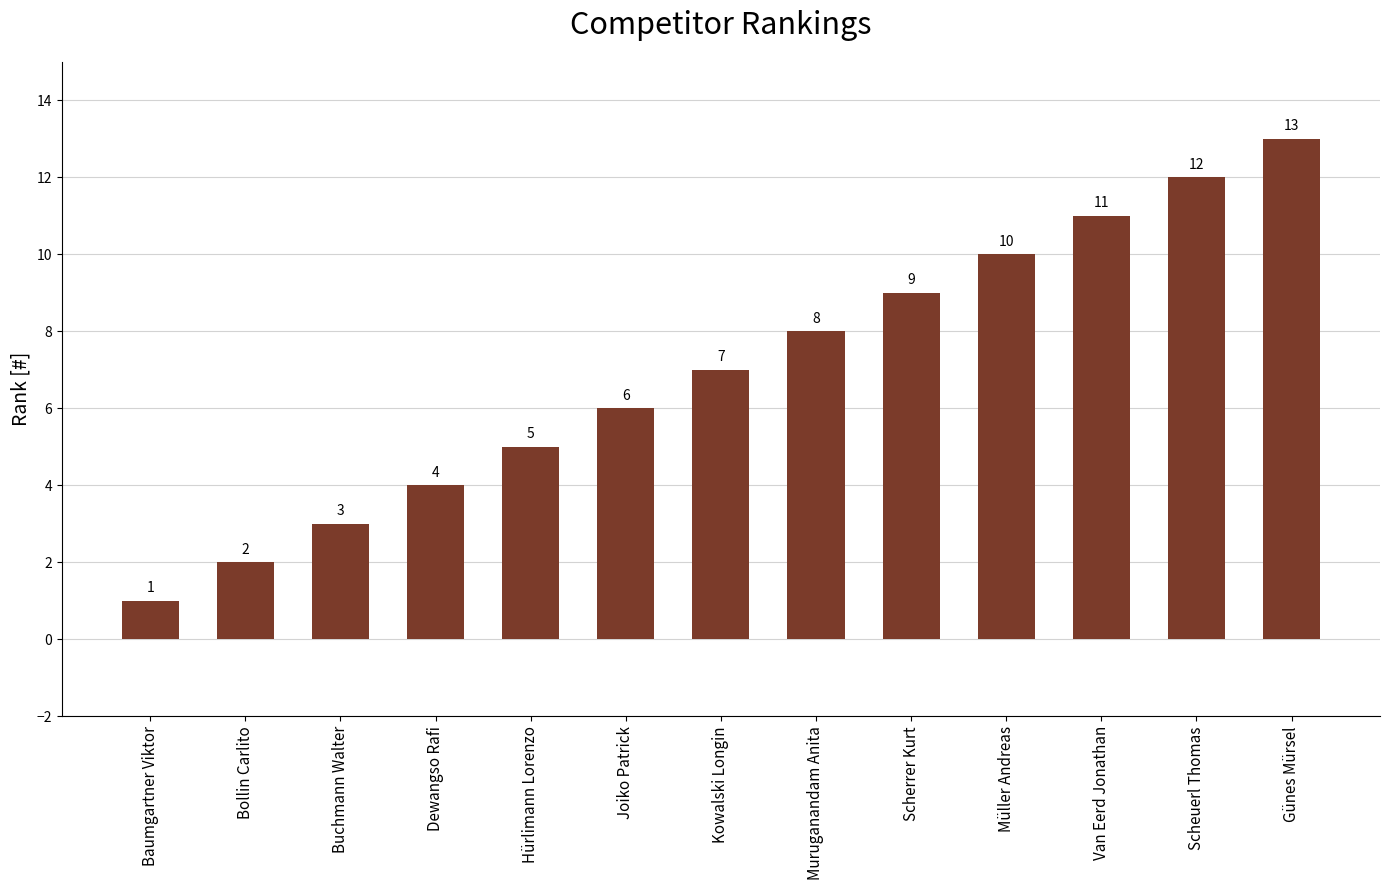

What is the sum of the values at Baumgartner Viktor and Günes Mürsel?

14